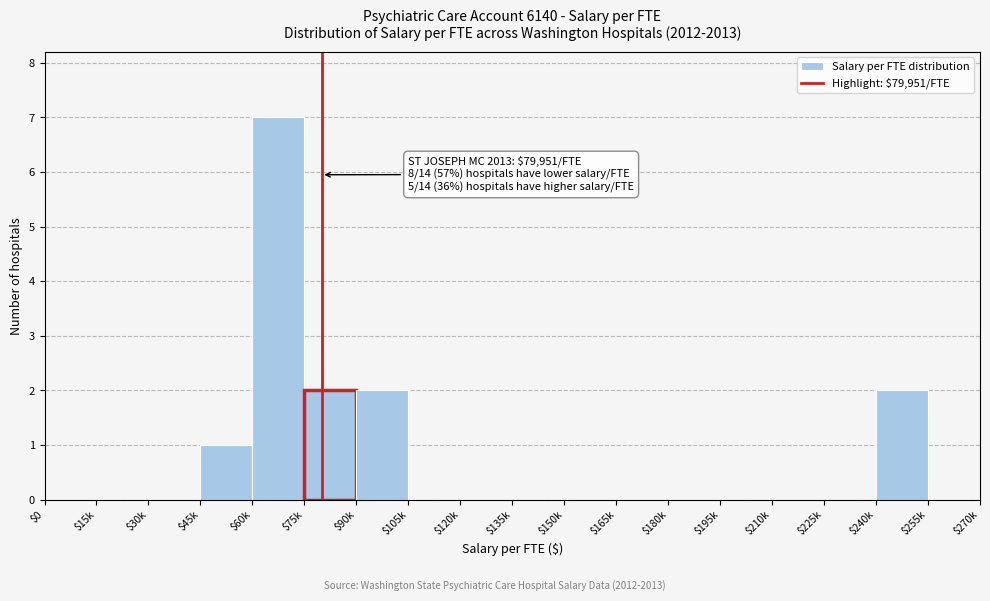

What is the sum of all values?

14